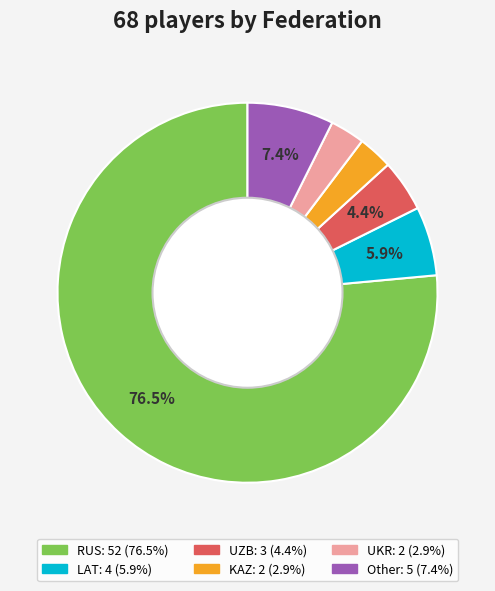

To the nearest percent, what is the average slice percentage?

17%